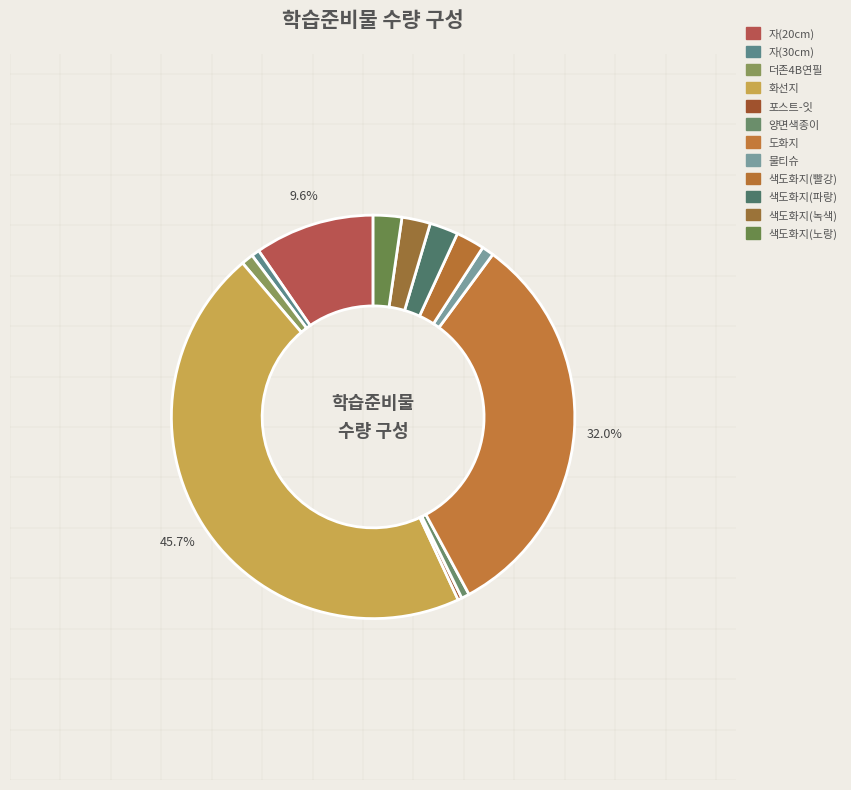

How many slices are in this pie chart?

12